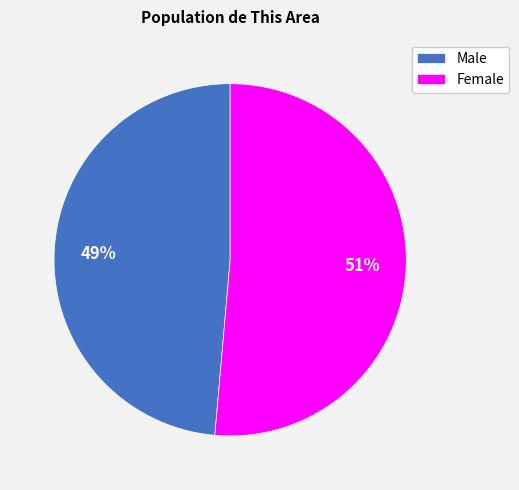

Is it true that Male is 49% of the pie?

True